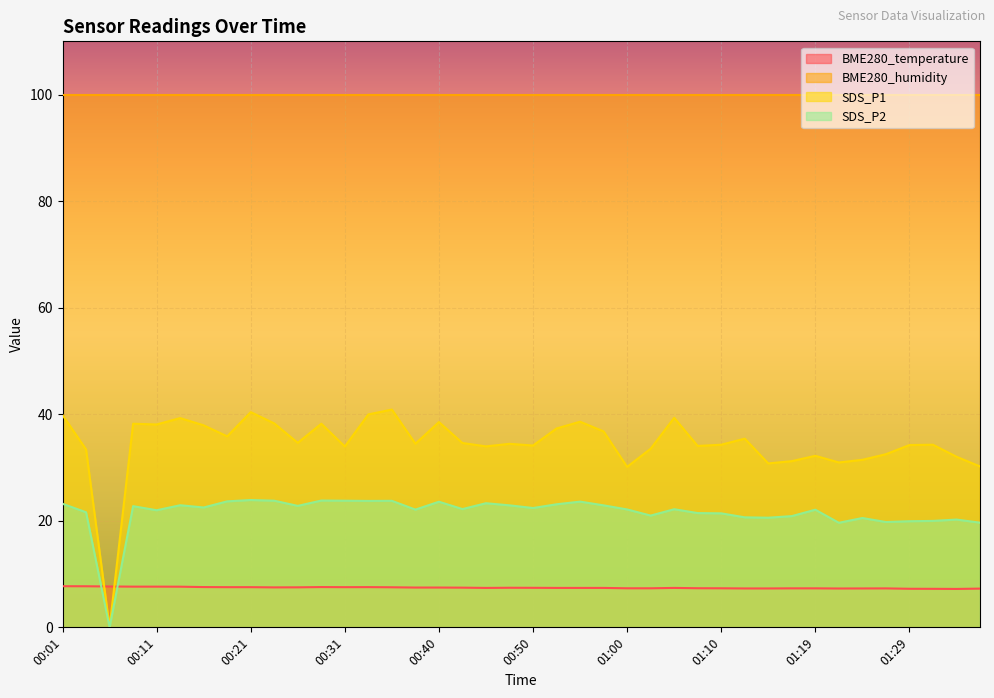

Where does the SDS_P2 series first go above 22?

00:01